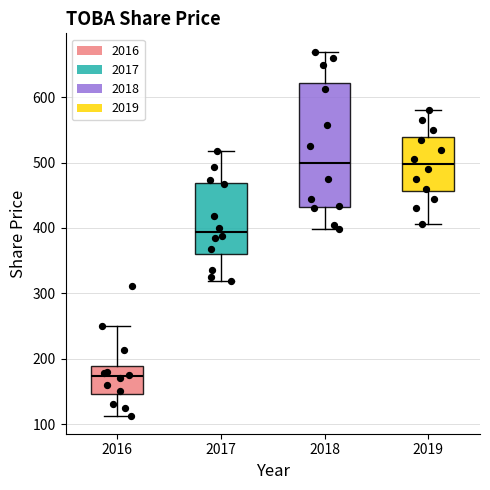

Reading left to right, transcribe this box plot: for each box, give where its median line is, the range the box spans, and where its two whiskers end, as read against the y-axis. The values are not printed on the chart, so give them approximately, as read against the axis.

2016: median 170, box 150 to 190, whiskers 110 to 250
2017: median 390, box 360 to 470, whiskers 320 to 520
2018: median 500, box 430 to 620, whiskers 400 to 670
2019: median 500, box 460 to 540, whiskers 410 to 580